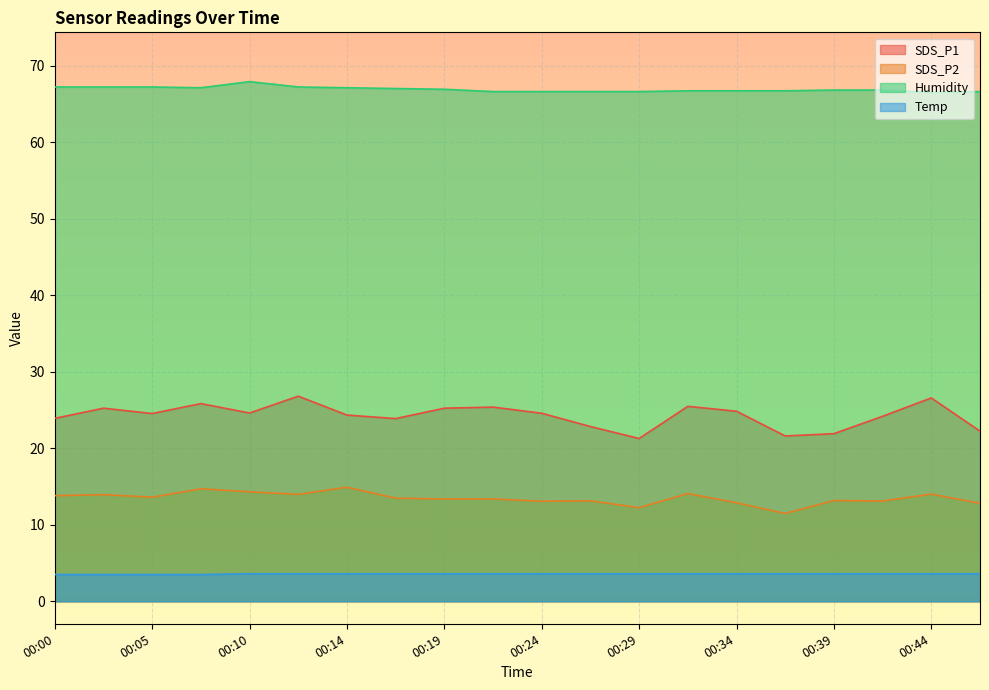

What is the minimum value shown in the chart?

3.5